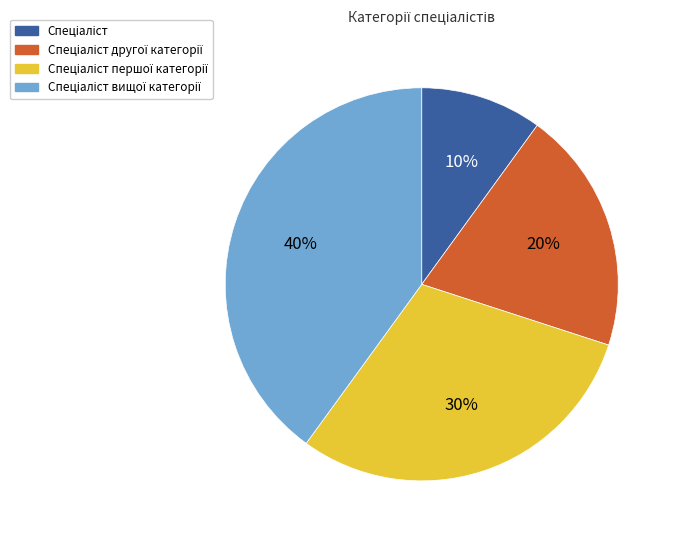

Is there any slice that represents more than half of the pie?

No